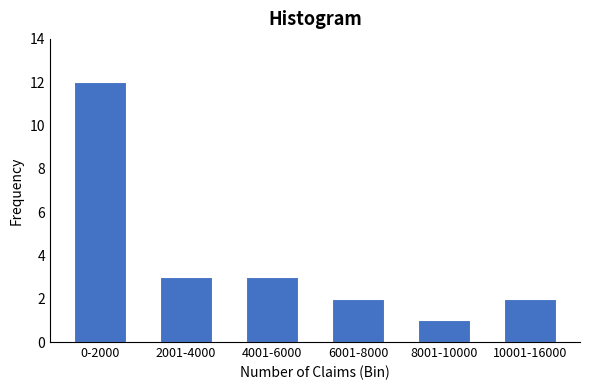

Reading left to right, extract all data points from this chart.

12	3	3	2	1	2